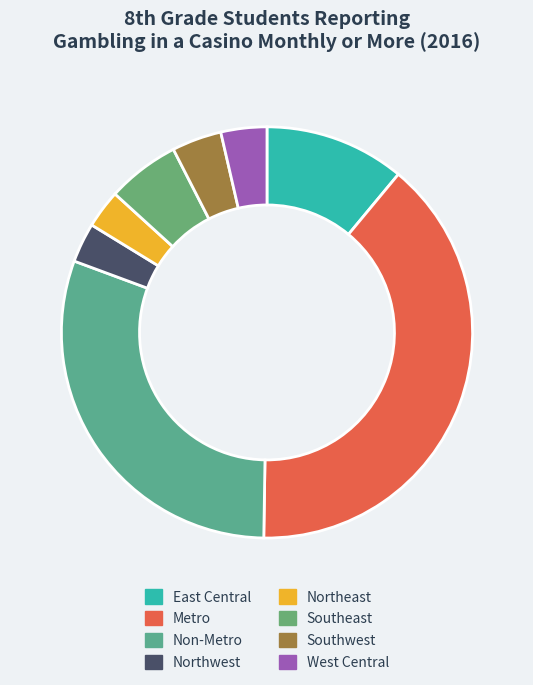

What percentage is NOT represented by Northwest?

96.9%